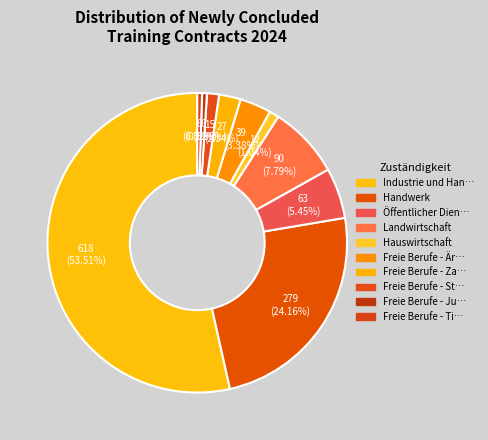

To the nearest percent, what is the average slice percentage?

10%